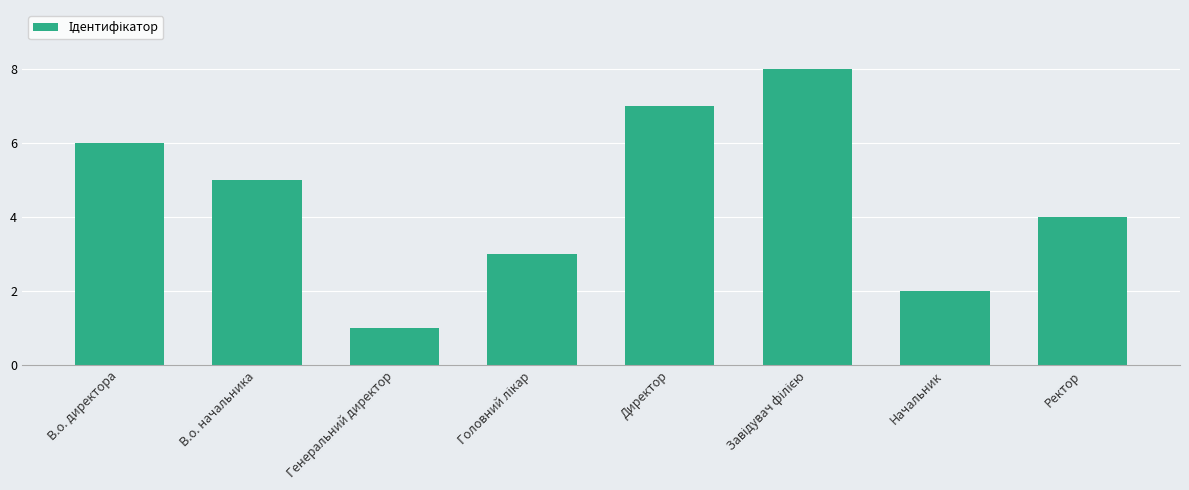

Approximately how many times larger is the value at Начальник compared to Ректор?

0.5